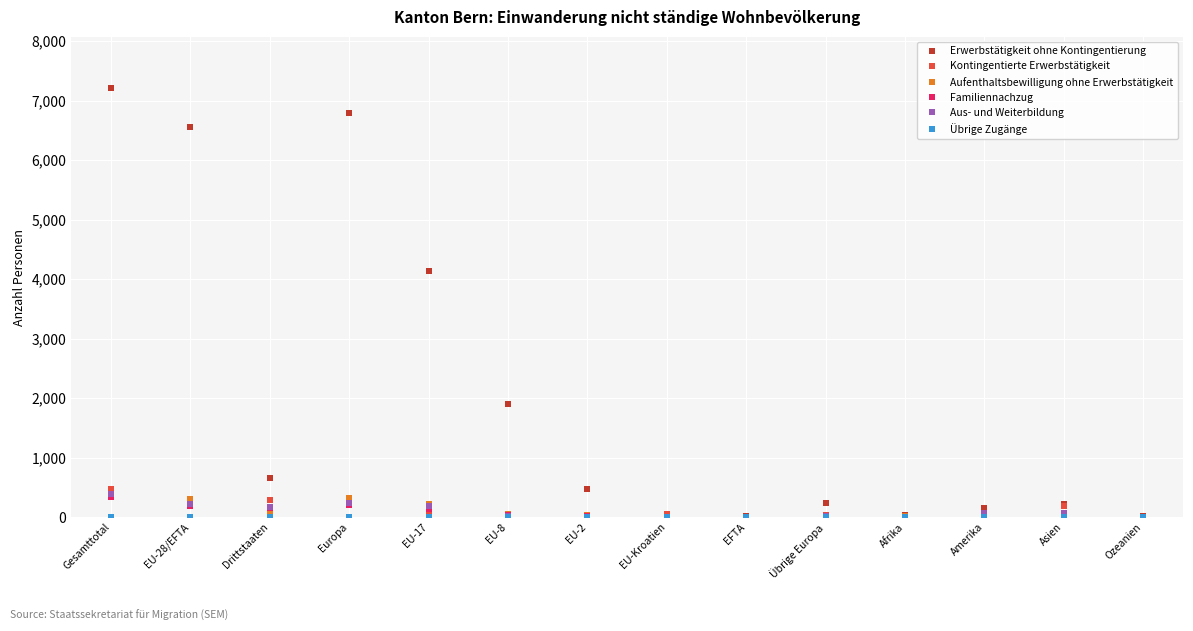

What is the average value of the Familiennachzug series?

87